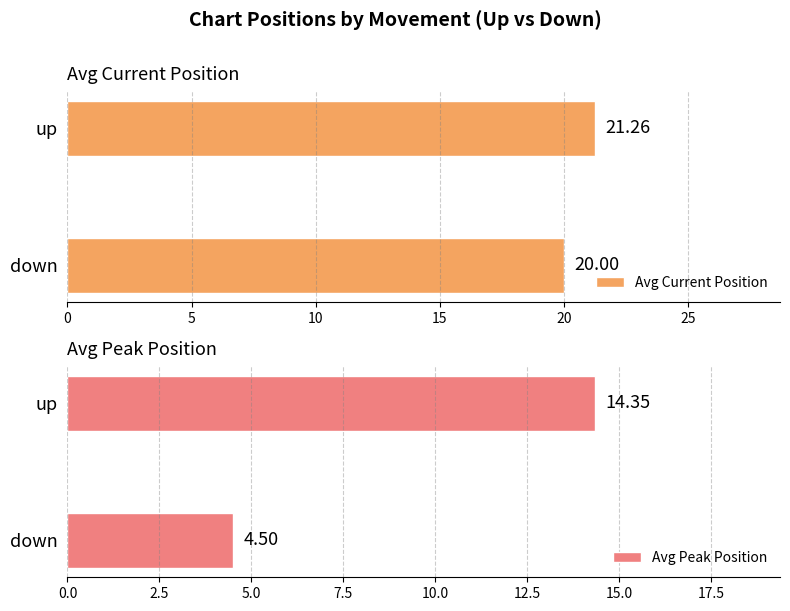

What is the average value of the Avg Current Position series?

20.6